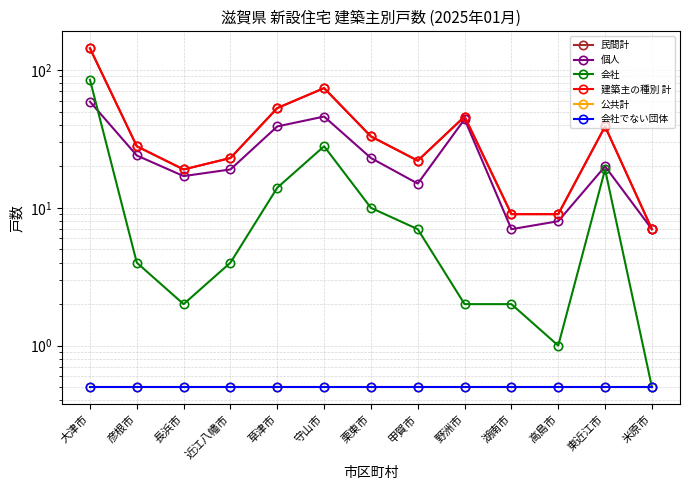

What is the approximate value of 会社でない団体 at 甲賀市?

0.5